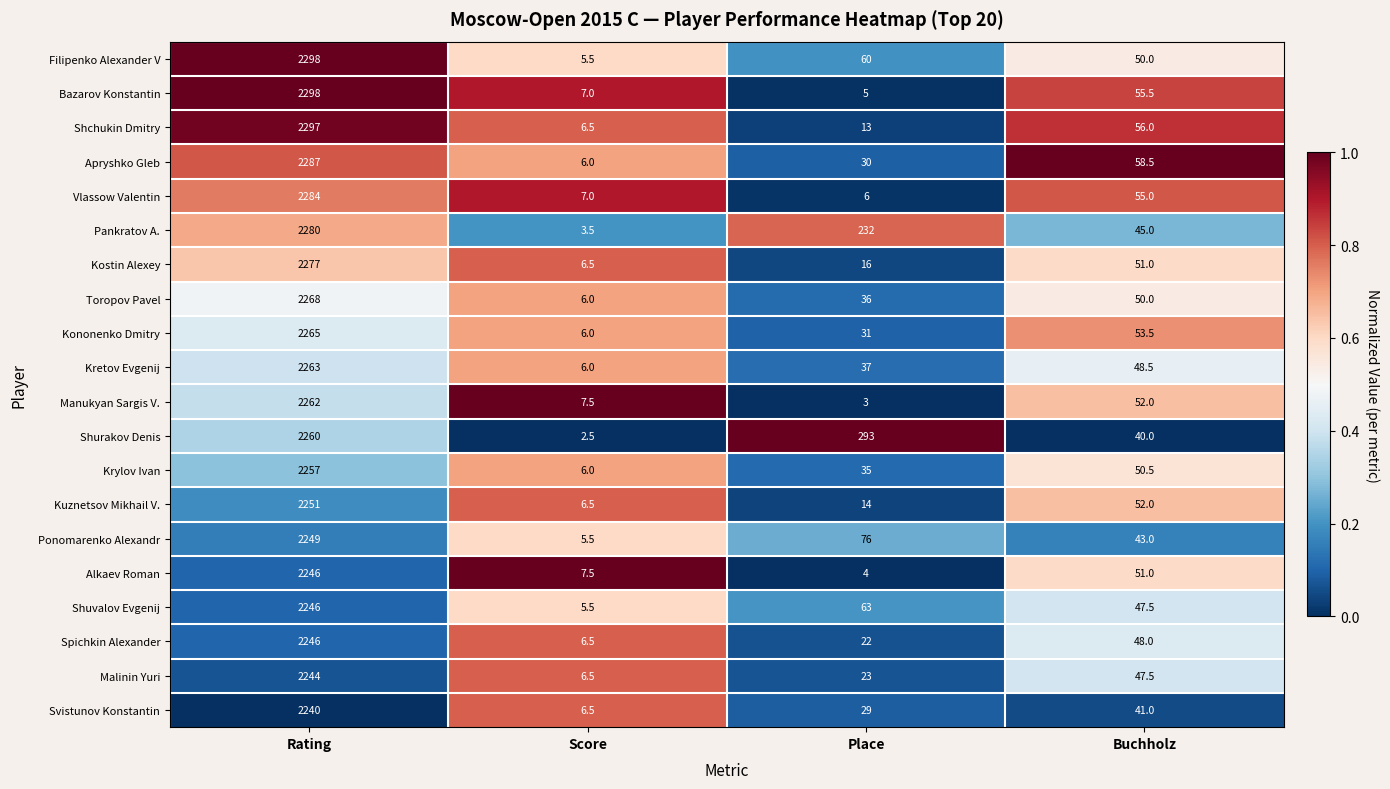

Which series has the widest spread of values?

Bazarov Konstantin